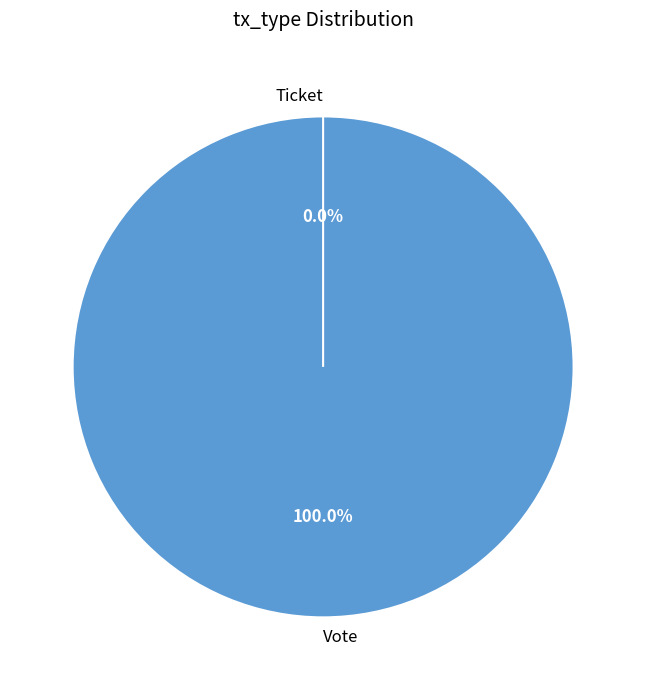

To the nearest percent, what is the average slice percentage?

50%